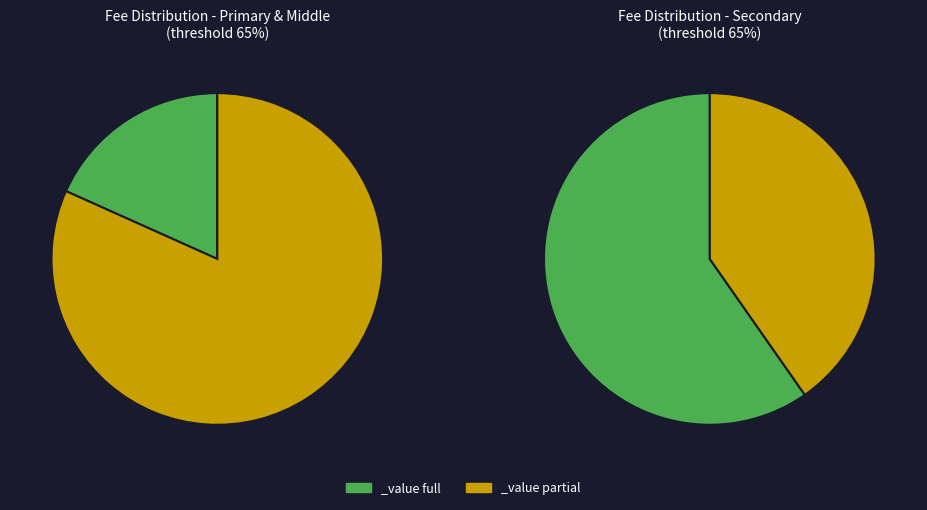

To the nearest percent, what is the difference between the largest and smallest slice percentages?

19%